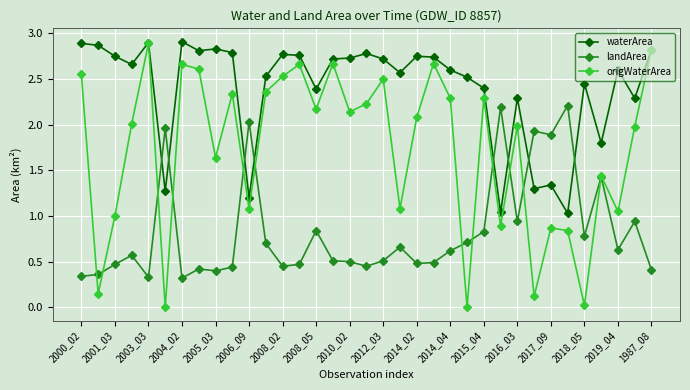

Which series has the largest total across all categories?

waterArea